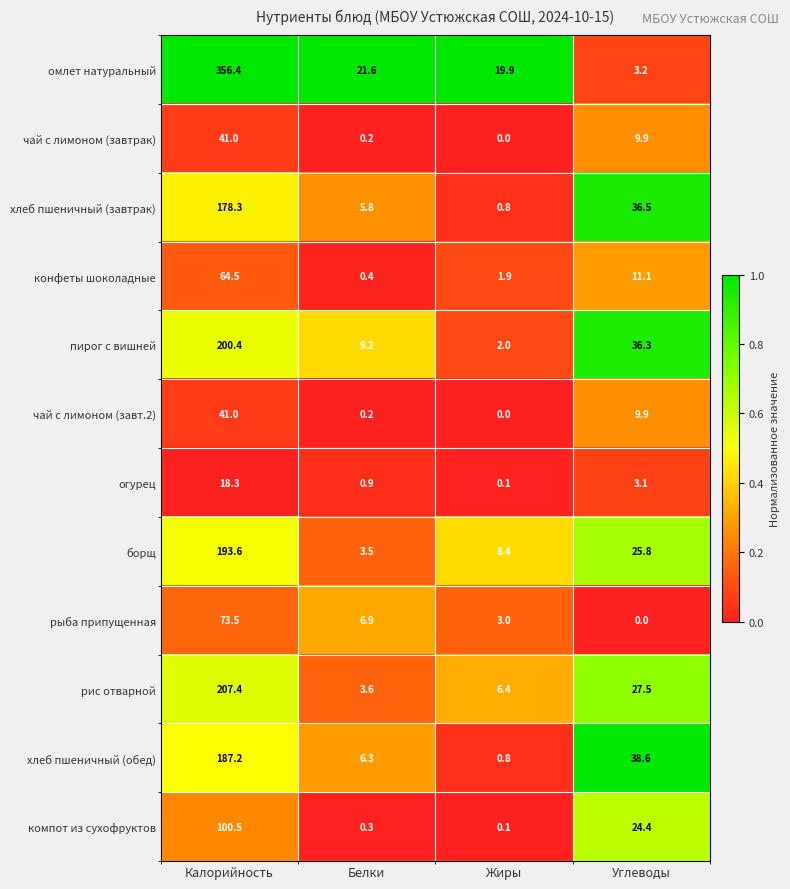

List the labels in order of чай с лимоном (завтрак) value, smallest first.

Жиры, Белки, Углеводы, Калорийность